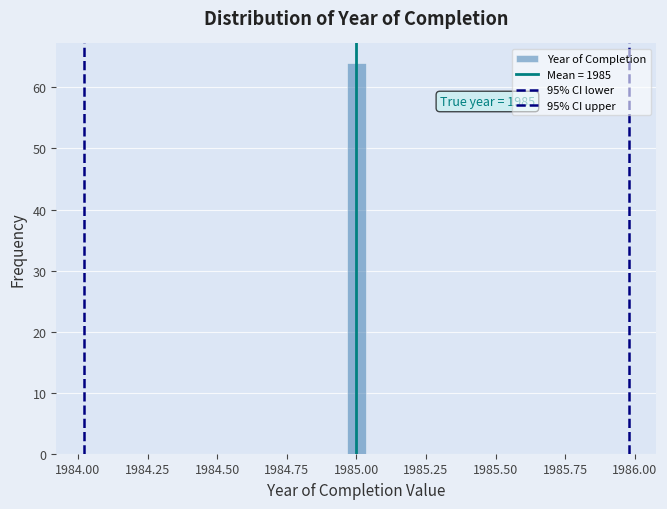

Around what value on the x-axis is the tallest bar? Give the approximate position of its centre, as read against the axis.

1985.00